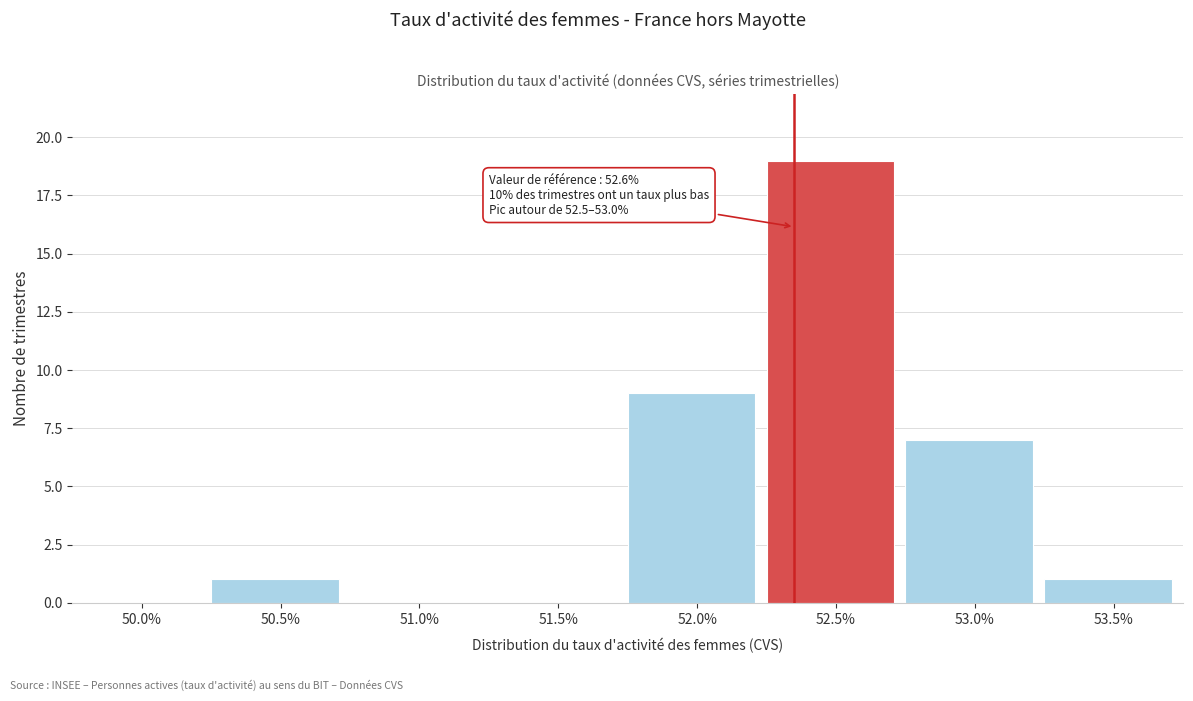

Reading left to right, list all the values displayed in this chart.

50.0%=0	50.5%=1	51.0%=0	51.5%=0	52.0%=9	52.5%=19	53.0%=7	53.5%=1